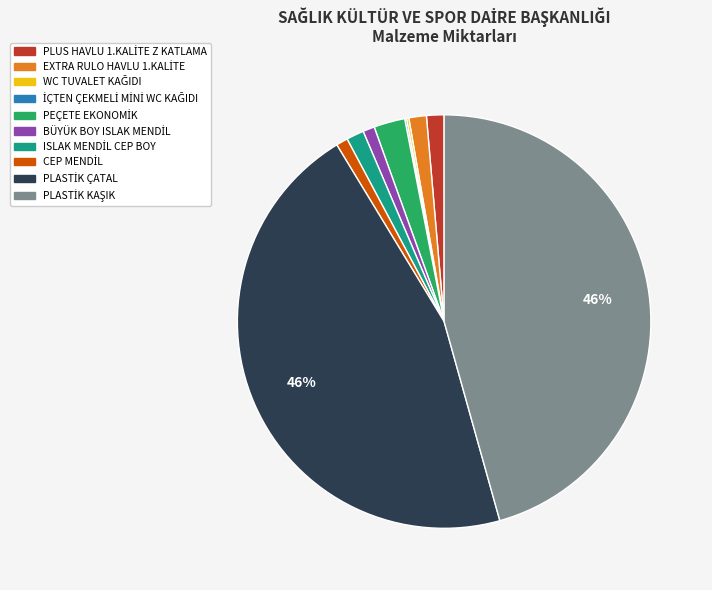

To the nearest percent, what is the difference between the largest and smallest slice percentages?

46%